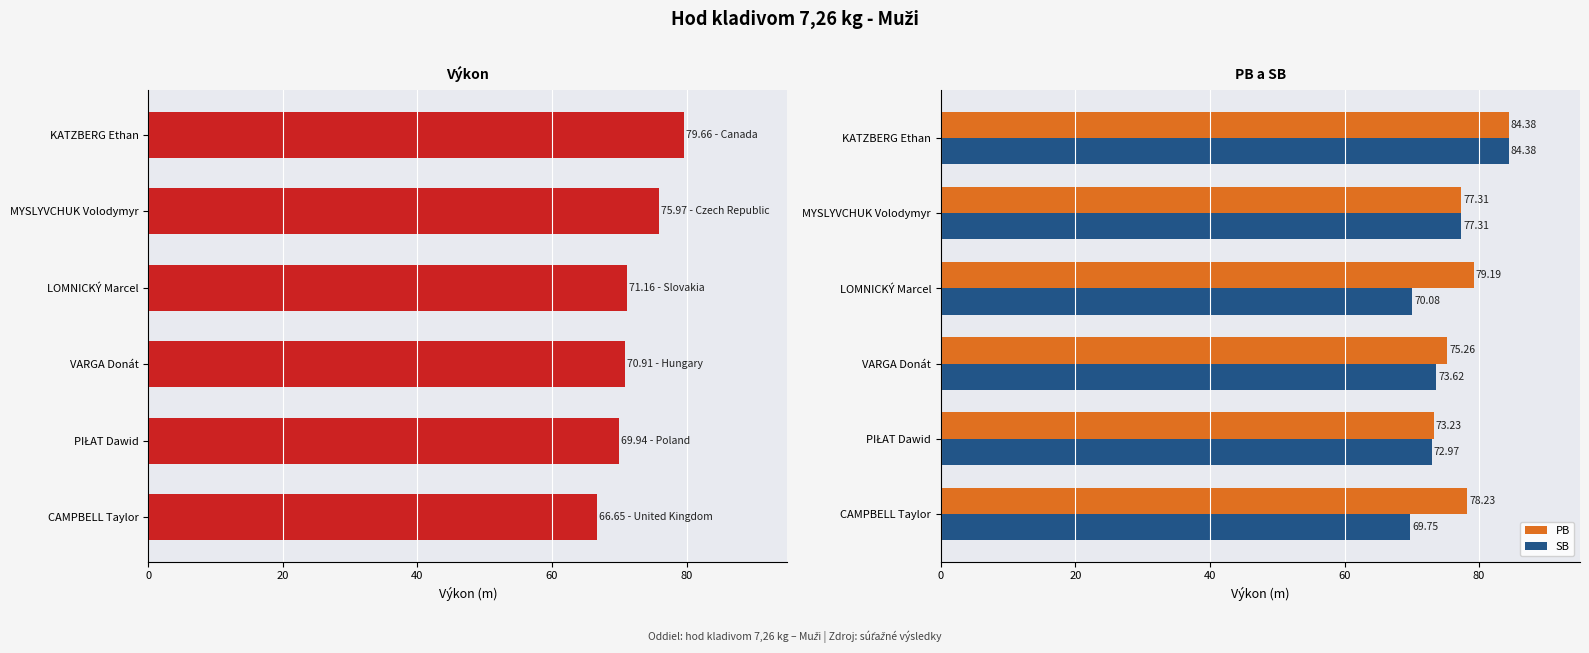

What is the value of the SB bar at the 2nd from the left?

77.3